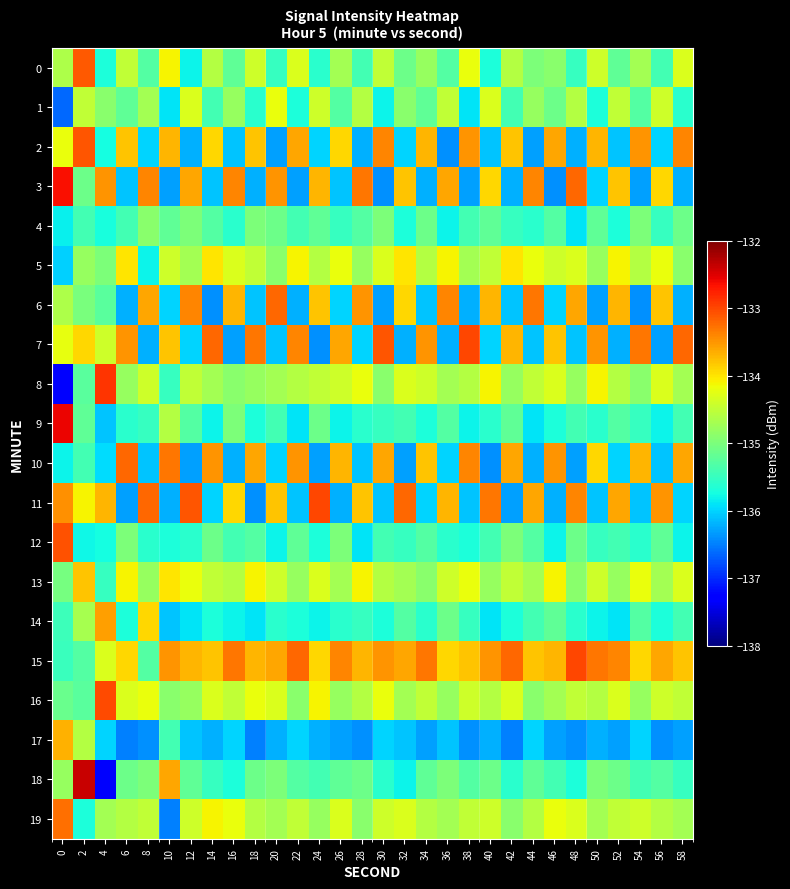

What is the total value across all series at 30?

-2698.3